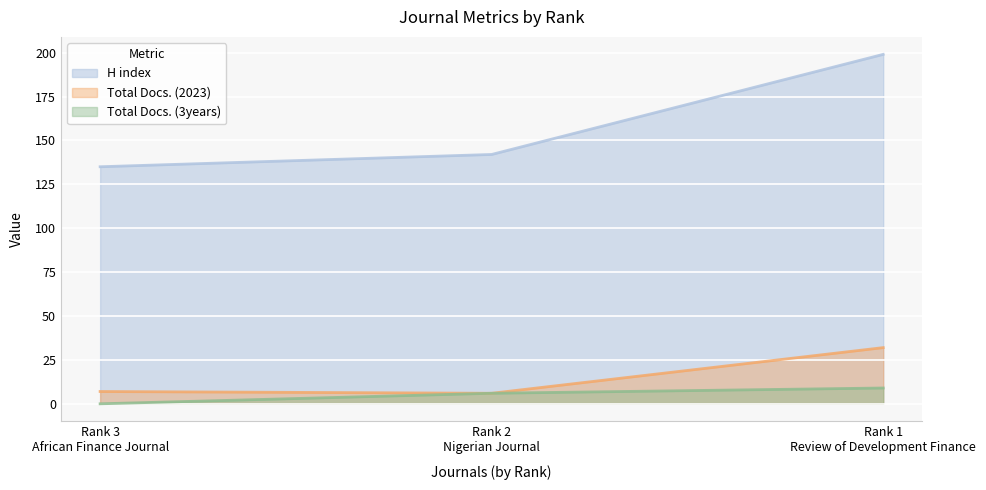

What value does the Total Docs. (3years) series have at Rank 1
Review of Development Finance?

9